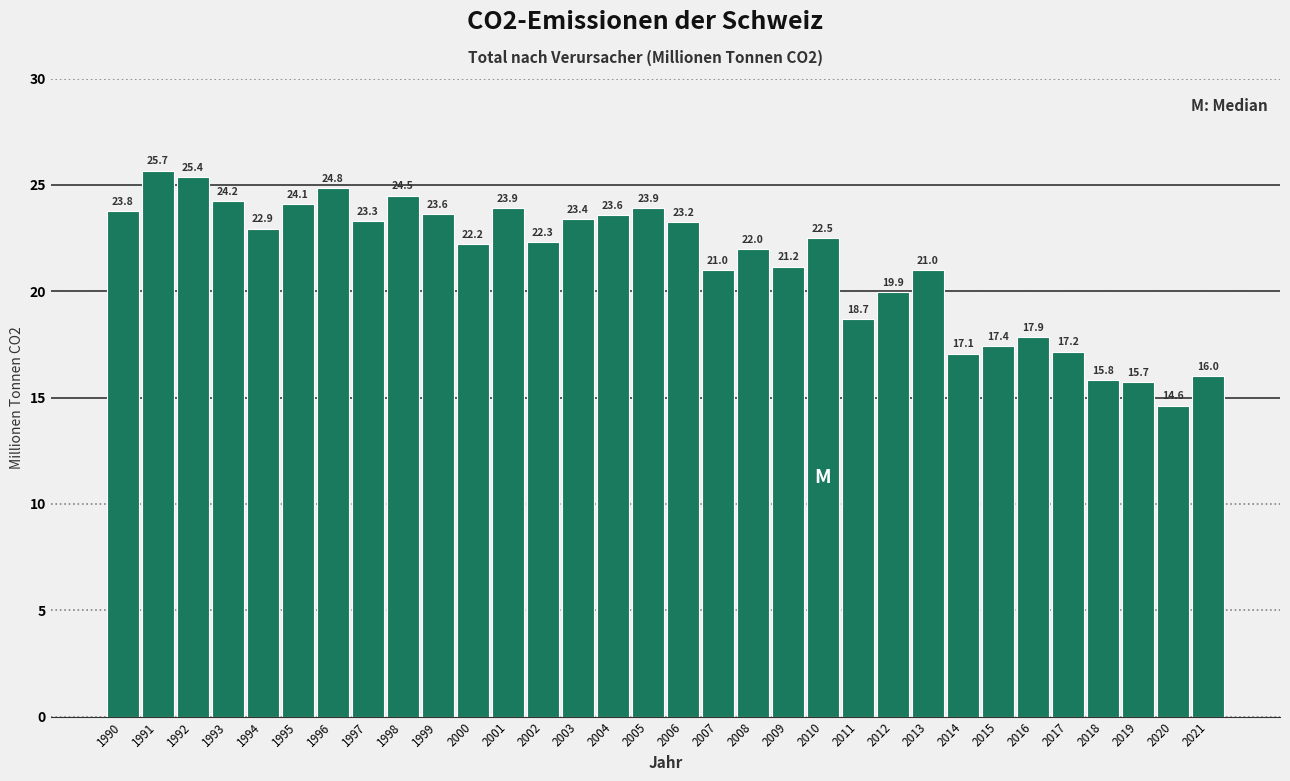

Reading left to right, what are all the values shown in this chart?

23.8	25.7	25.4	24.2	22.9	24.1	24.8	23.3	24.5	23.6	22.2	23.9	22.3	23.4	23.6	23.9	23.2	21.0	22.0	21.2	22.5	18.7	19.9	21.0	17.1	17.4	17.9	17.2	15.8	15.7	14.6	16.0